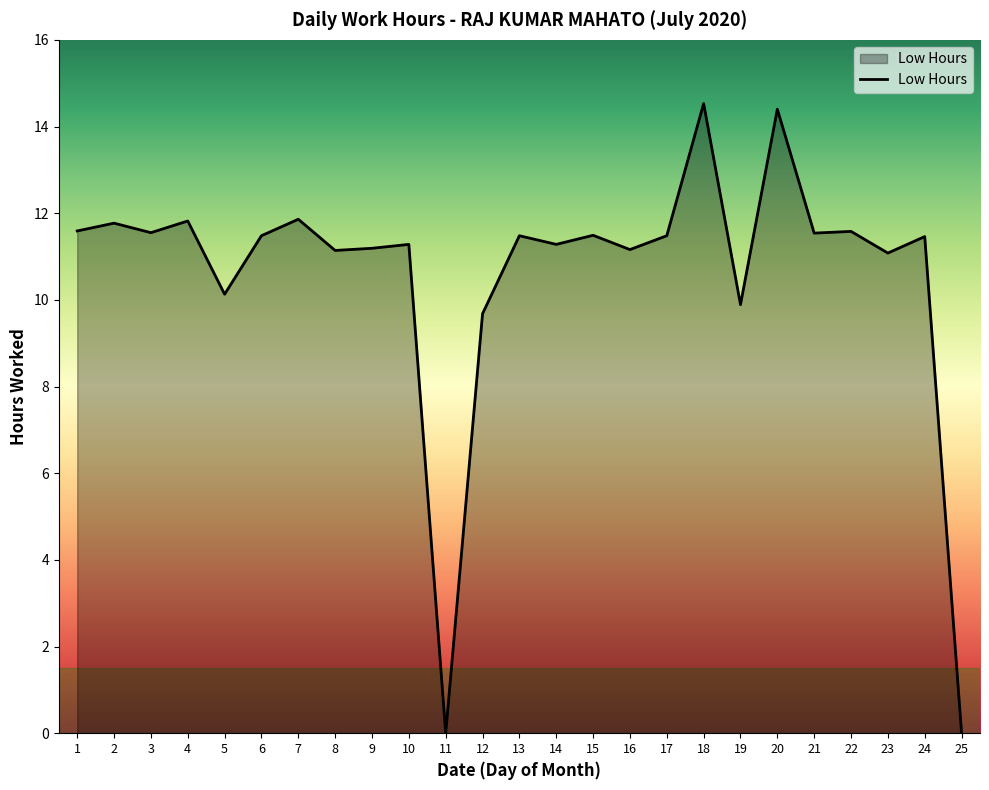

What is the difference between the maximum and minimum values?

14.5